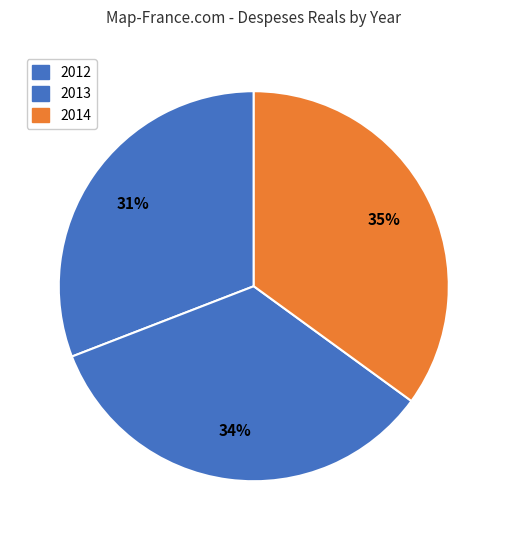

Which category has the biggest portion of the pie?

2014